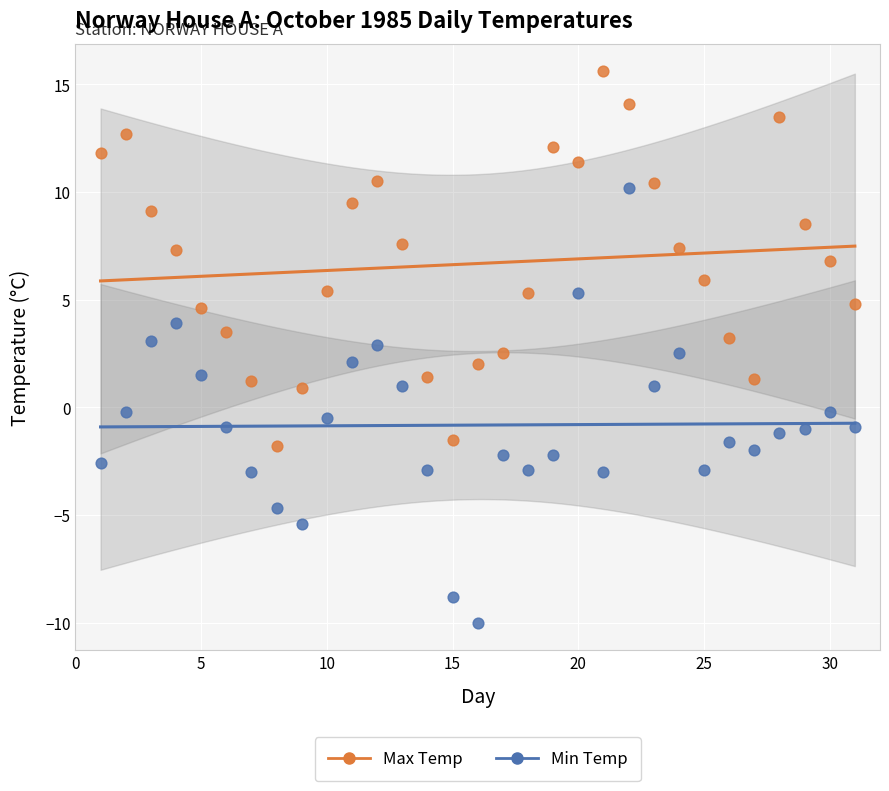

What is the X range (max minus min) for the scatter plot?

30.0